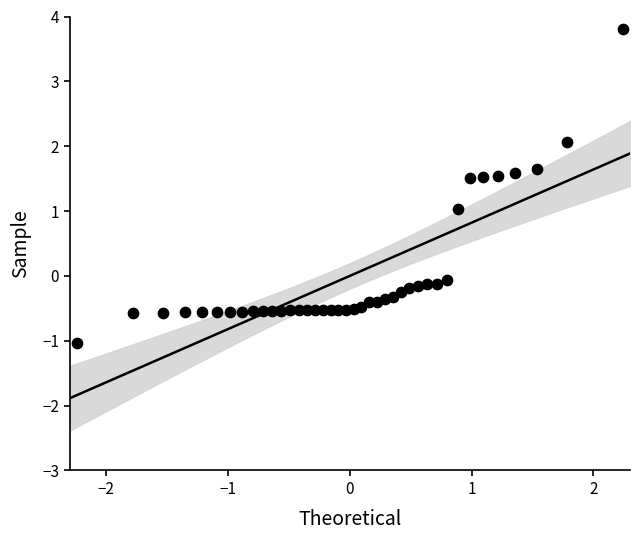

What is the range of Y values (max minus min)?

4.9